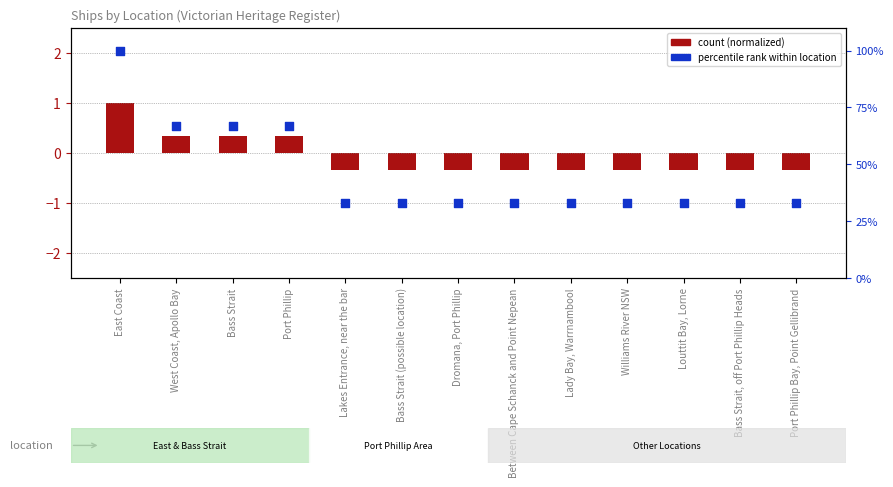

Which has a higher value, Dromana, Port Phillip or West Coast, Apollo Bay?

West Coast, Apollo Bay